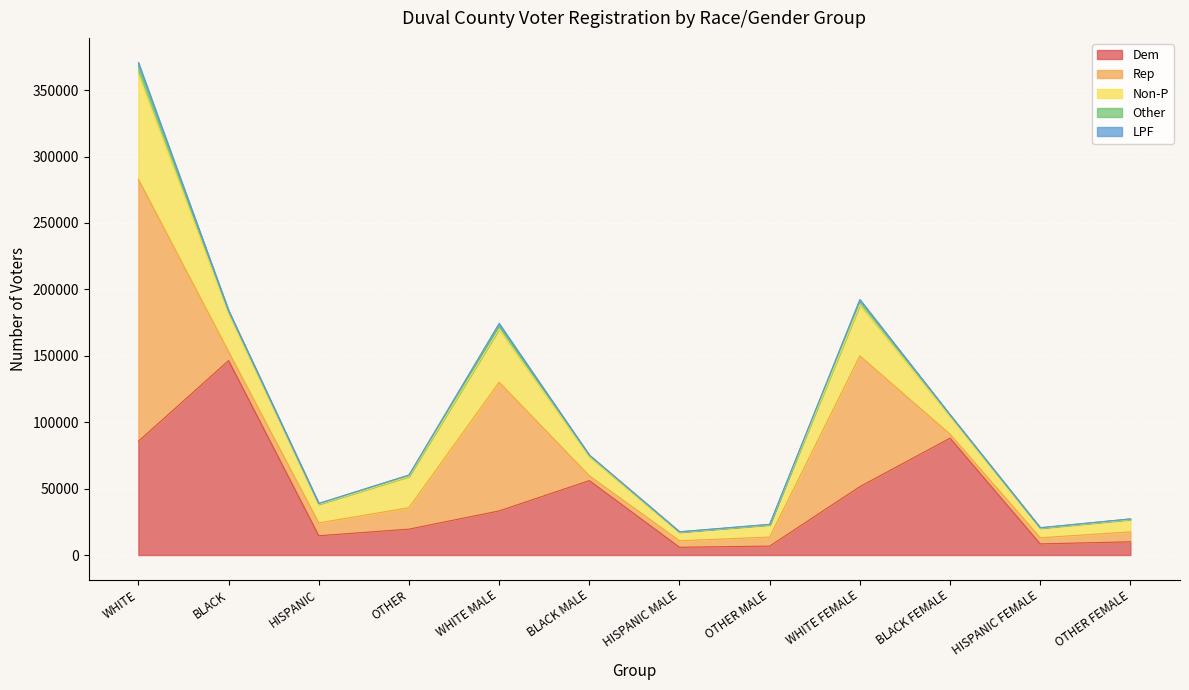

At HISPANIC, list the series in order from largest to smallest.

Dem, Non-P, Rep, Other, LPF